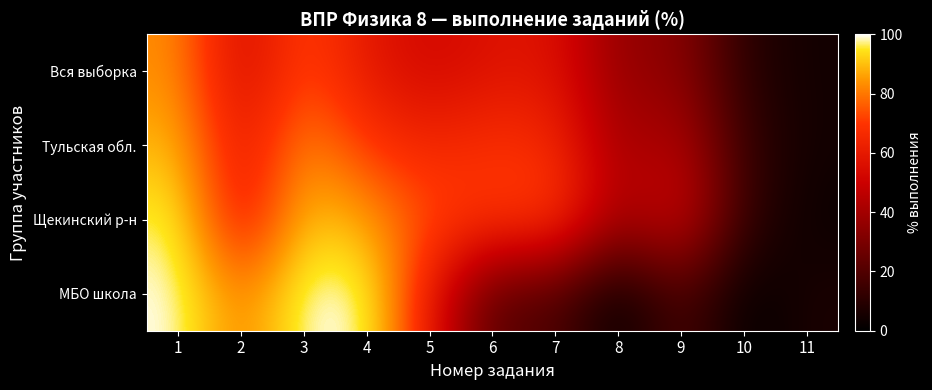

Reading left to right, what are all the values shown in this chart?

Вся выборка: 1=83.5	2=52.7	3=73.8	4=59.2	5=52.4	6=57.1	7=57.3	8=35.5	9=35.0	10=9.5	11=4.6
Тульская обл.: 1=89.0	2=58.6	3=83.6	4=69.5	5=64.7	6=68.5	7=66.1	8=39.3	9=45.3	10=12.8	11=4.7
Щекинский р-н: 1=97.3	2=58.5	3=91.5	4=86.1	5=72.8	6=70.4	7=72.8	8=40.0	9=53.3	10=12.2	11=2.8
МБО школа: 1=100.0	2=80.0	3=100.0	4=100.0	5=60.0	6=20.0	7=20.0	8=0.0	9=20.0	10=0.0	11=6.7